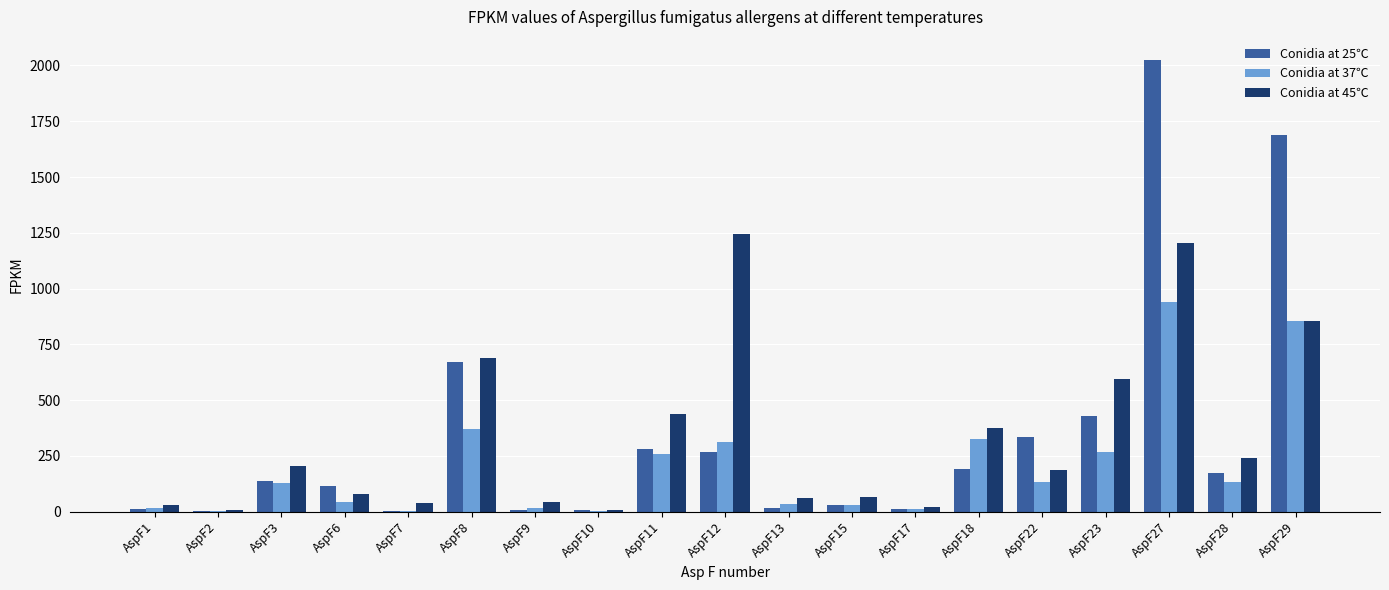

At which label does Conidia at 25℃ first exceed 139?

AspF3